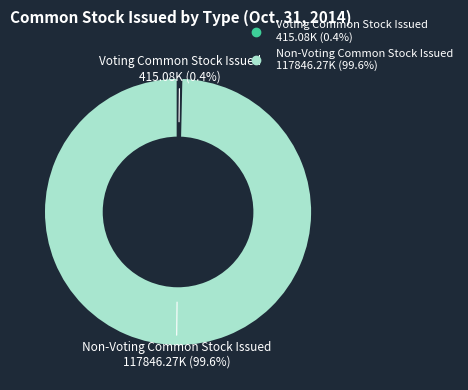

Count the number of slices in the pie.

2